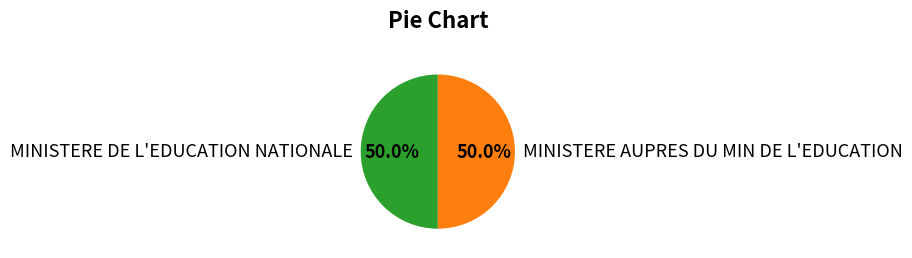

Approximately how many times larger is the value at MINISTERE DE L'EDUCATION NATIONALE compared to MINISTERE AUPRES DU MIN DE L'EDUCATION?

1.0